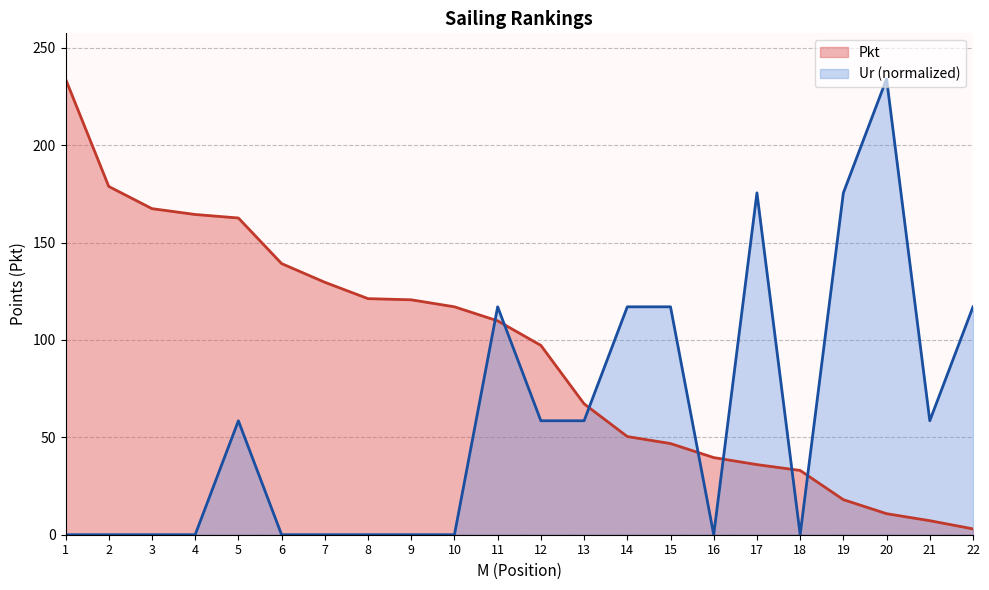

What is the difference between the Pkt values at 17 and 21?

28.8